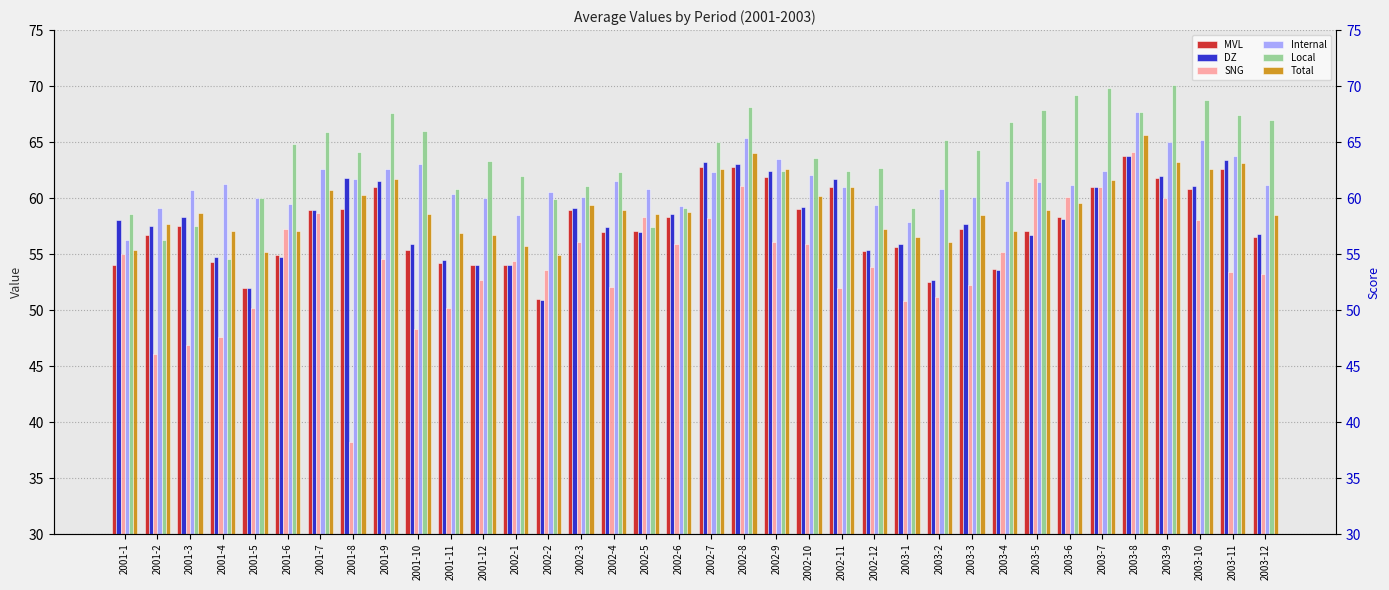

Where does the MVL series first go above 57?

2001-3